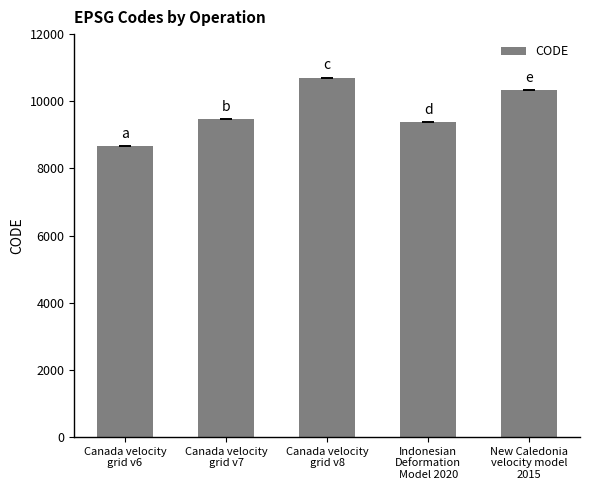

List the labels in order of value, largest first.

Canada velocity
grid v8, New Caledonia
velocity model
2015, Canada velocity
grid v7, Indonesian
Deformation
Model 2020, Canada velocity
grid v6